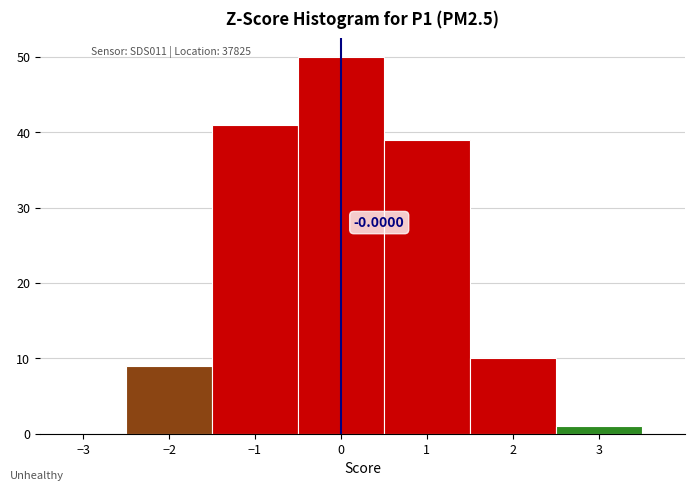

Which range on the x-axis has the tallest bar?

-0.5 to 0.5